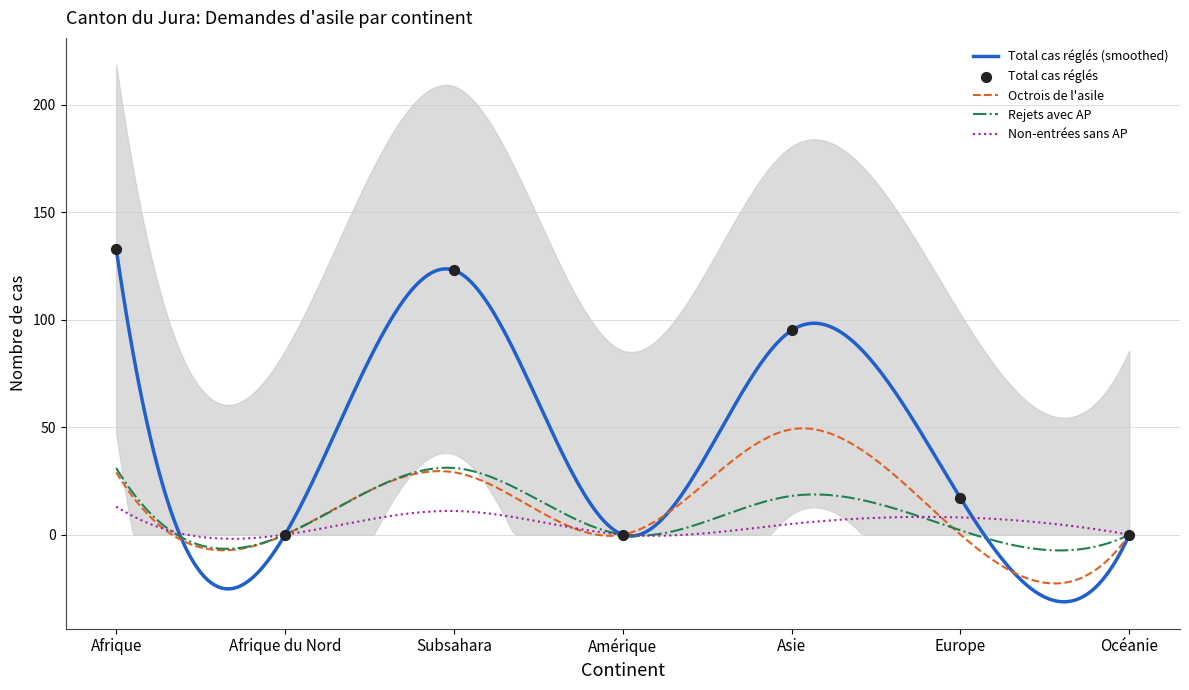

Which series contains the lowest Y value?

Total cas réglés